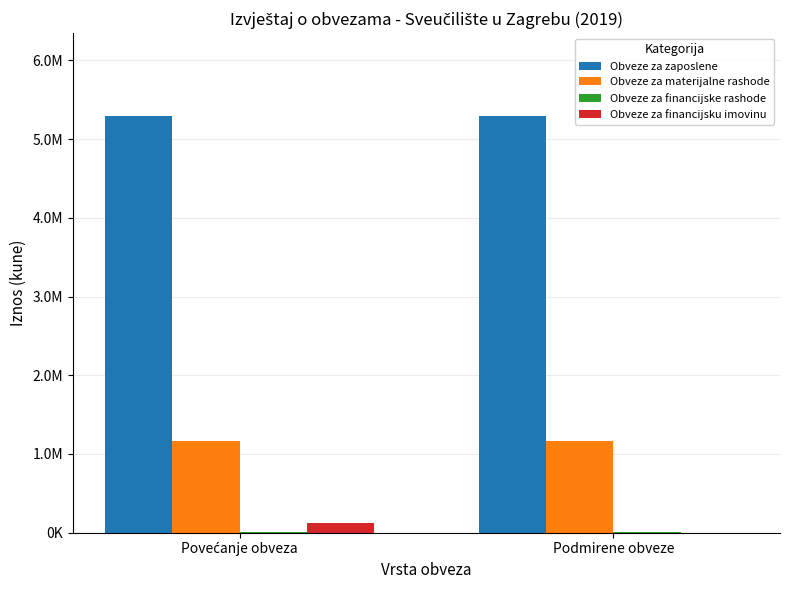

Is the value of Obveze za materijalne rashode at Podmirene obveze greater than the value of Obveze za zaposlene at Povećanje obveza?

No